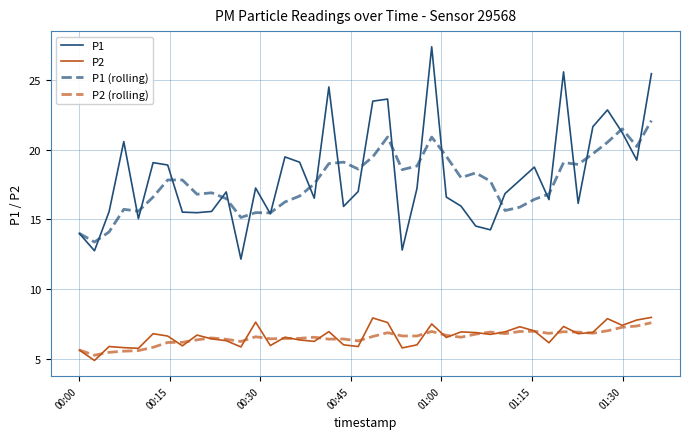

Which series has the largest range (max minus min)?

P1